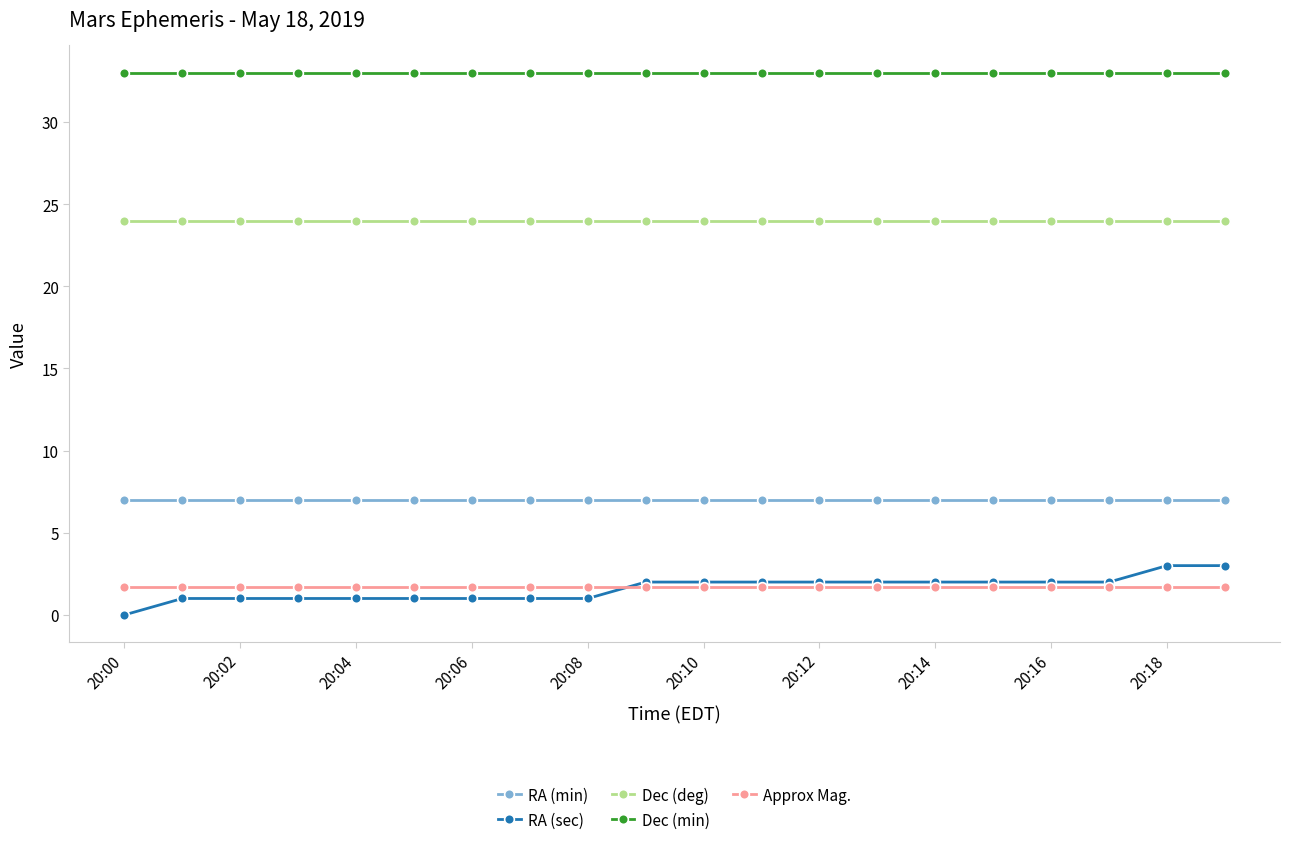

Which series has the widest spread of values?

RA (sec)